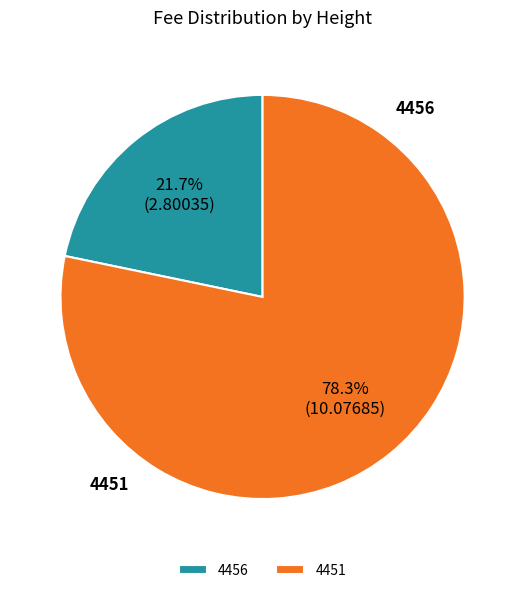

How many segments does this pie chart have?

2